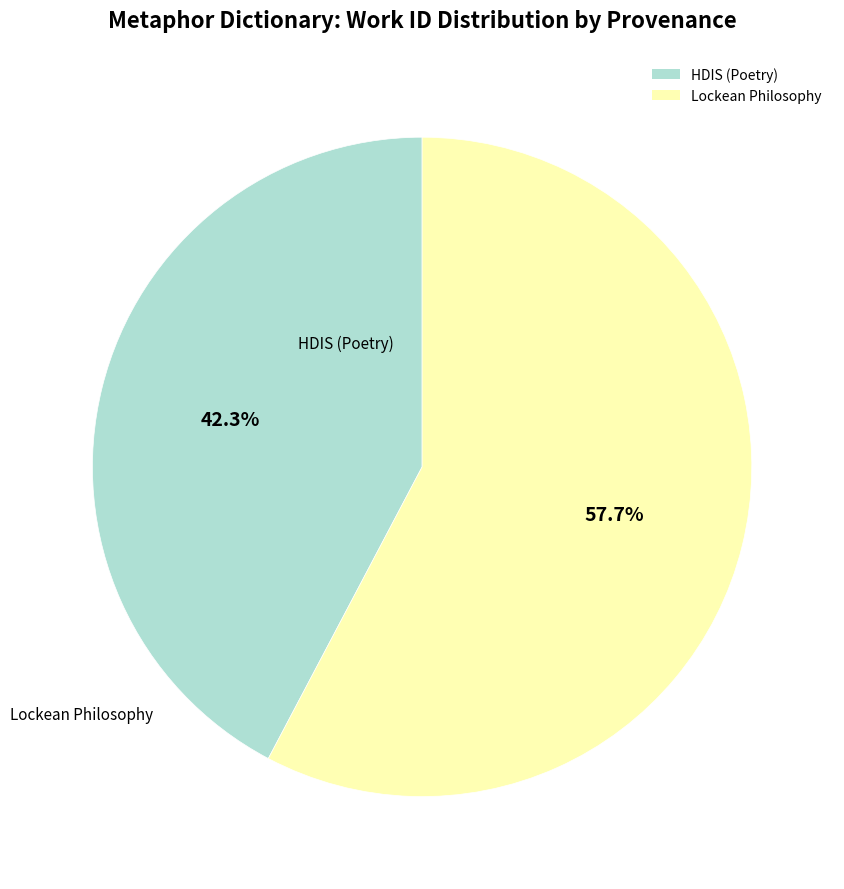

True or false: Lockean Philosophy accounts for 71% of the total.

False